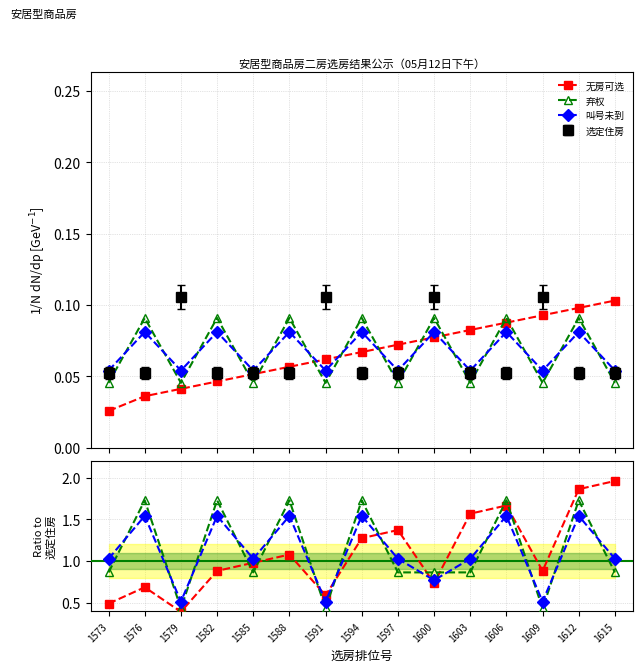

Reading left to right, extract all data points from this chart.

无房可选: 1573=0.0	1576=0.0	1579=0.0	1582=0.0	1585=0.1	1588=0.1	1591=0.1	1594=0.1	1597=0.1	1600=0.1	1603=0.1	1606=0.1	1609=0.1	1612=0.1	1615=0.1
弃权: 1573=0.0	1576=0.1	1579=0.0	1582=0.1	1585=0.0	1588=0.1	1591=0.0	1594=0.1	1597=0.0	1600=0.1	1603=0.0	1606=0.1	1609=0.0	1612=0.1	1615=0.0
叫号未到: 1573=0.1	1576=0.1	1579=0.1	1582=0.1	1585=0.1	1588=0.1	1591=0.1	1594=0.1	1597=0.1	1600=0.1	1603=0.1	1606=0.1	1609=0.1	1612=0.1	1615=0.1
选定住房: 1573=0.1	1576=0.1	1579=0.1	1582=0.1	1585=0.1	1588=0.1	1591=0.1	1594=0.1	1597=0.1	1600=0.1	1603=0.1	1606=0.1	1609=0.1	1612=0.1	1615=0.1